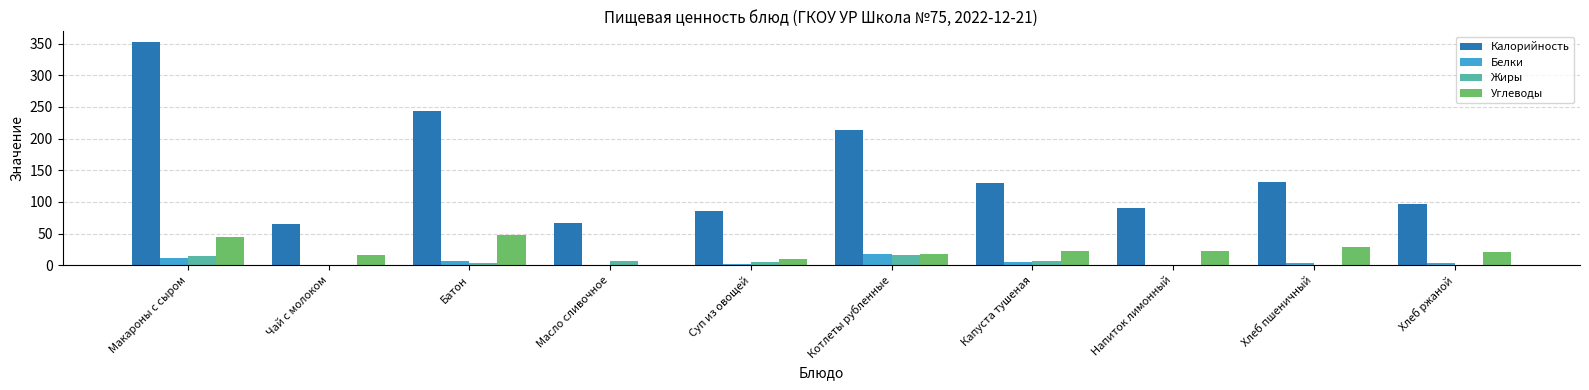

The value of Углеводы at Батон is 66. True or false?

False